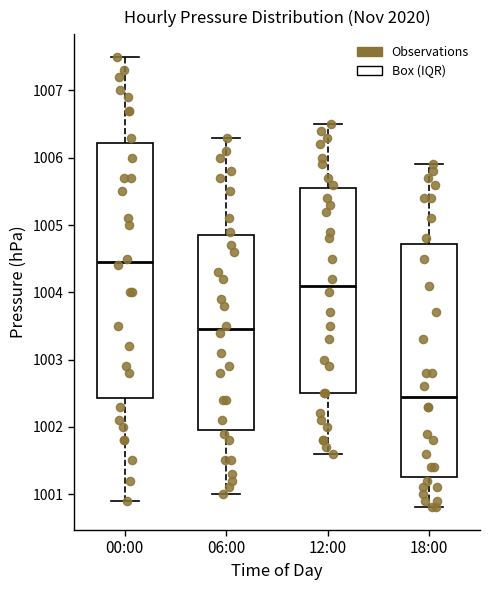

Reading left to right, read every box against the y-axis: the position of its median line, the range the box covers, and the ends of its whiskers. The values are not printed on the chart, so give them approximately, as read against the axis.

00:00: median 1004.5, box 1002.4 to 1006.2, whiskers 1000.9 to 1007.5
06:00: median 1003.5, box 1002.0 to 1004.9, whiskers 1001.0 to 1006.3
12:00: median 1004.1, box 1002.5 to 1005.6, whiskers 1001.6 to 1006.5
18:00: median 1002.5, box 1001.3 to 1004.7, whiskers 1000.8 to 1005.9